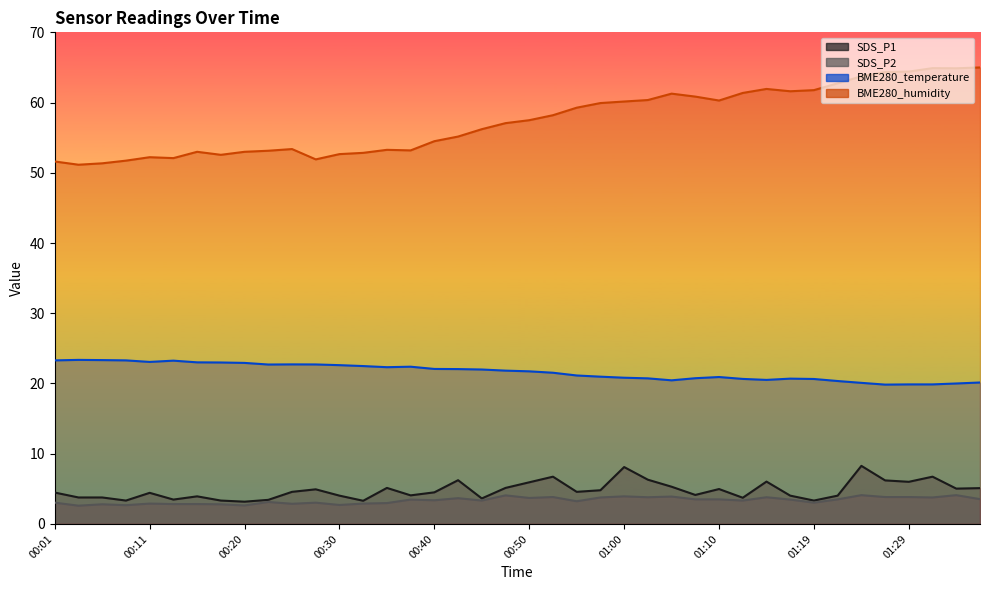

At which label is SDS_P2 closest to 3?

00:01